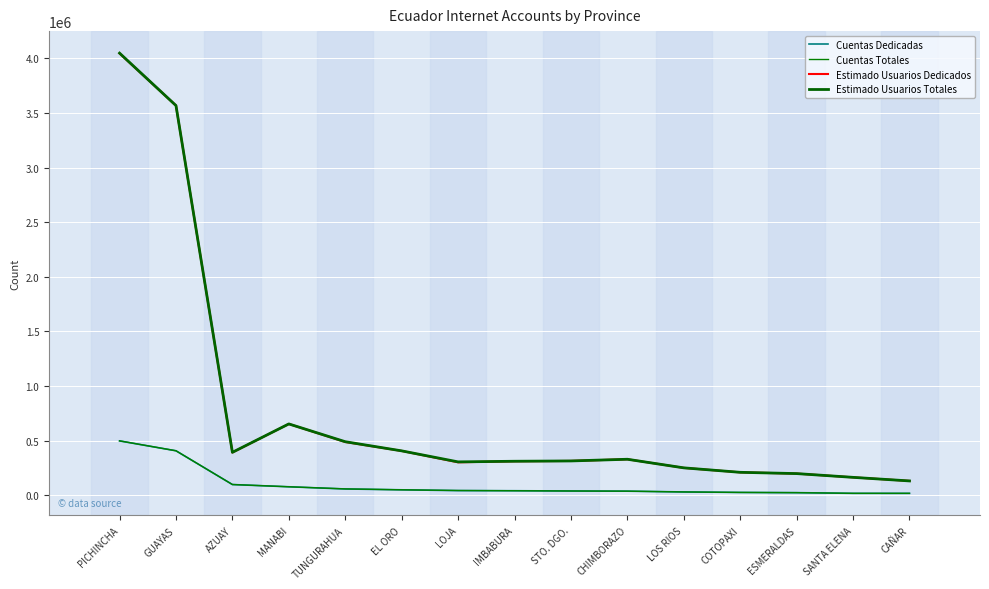

True or false: Cuentas Totales has a value of 14737 at COTOPAXI.

False